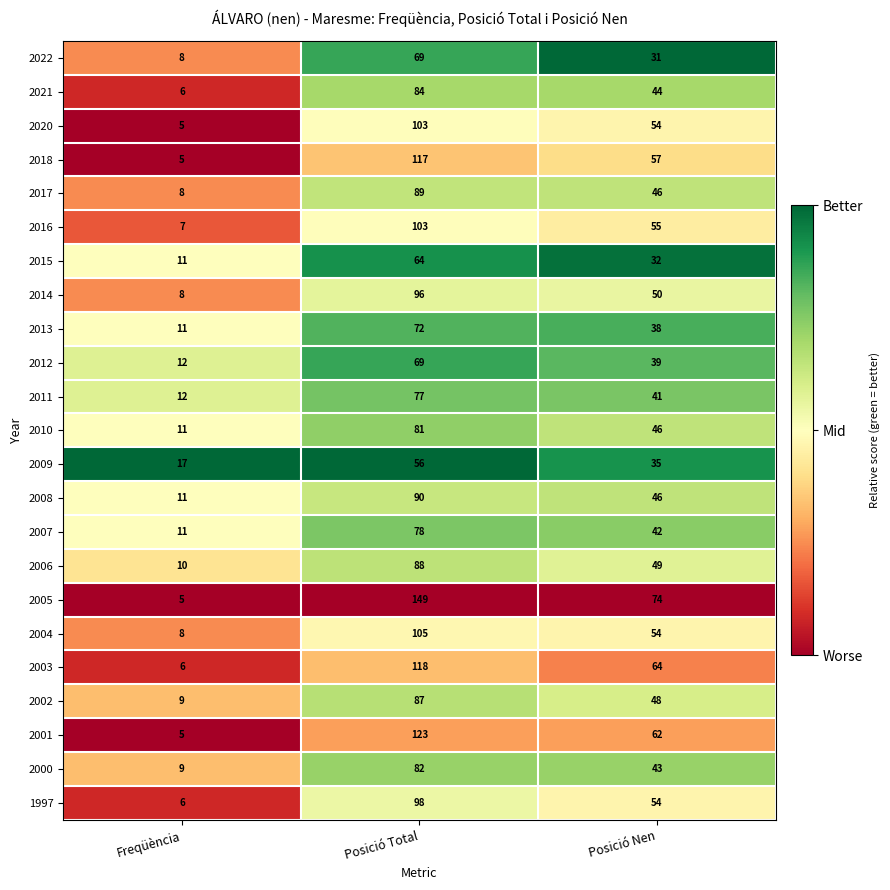

What is the sum of all 2022 values?

108